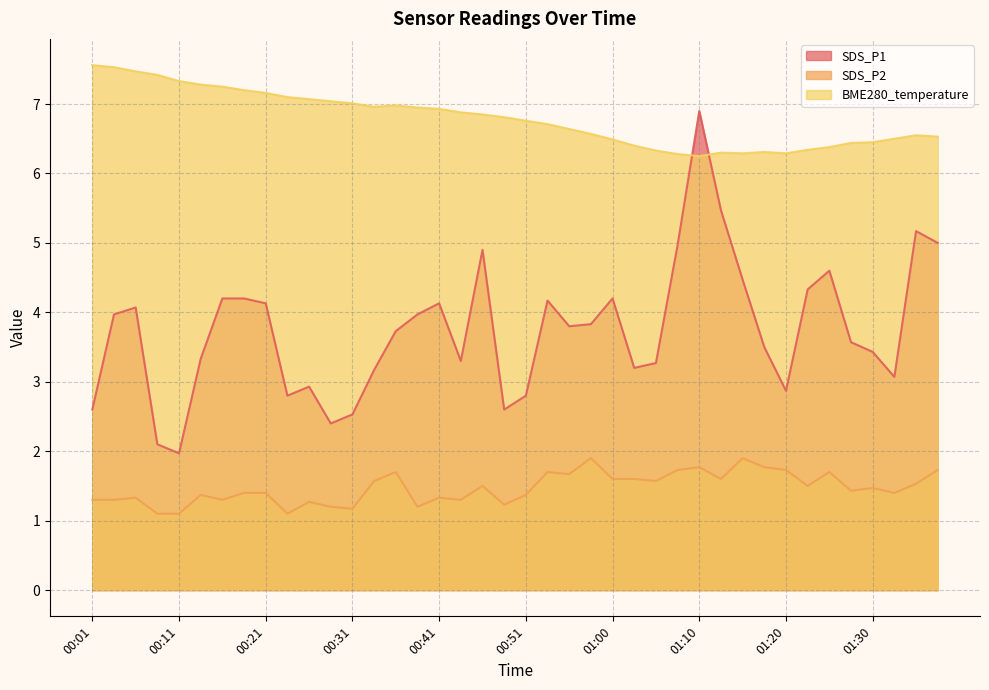

True or false: SDS_P2 and SDS_P1 cross at least once.

False